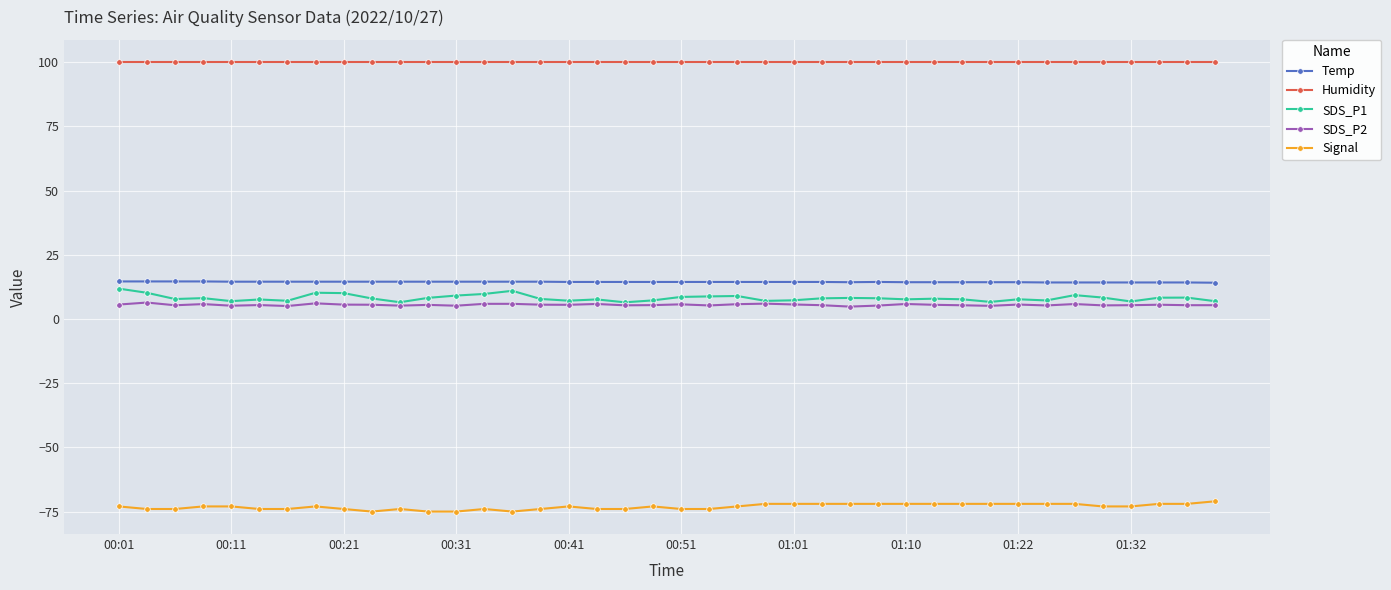

What is the value of the Temp point at the 29th from the left?

14.3